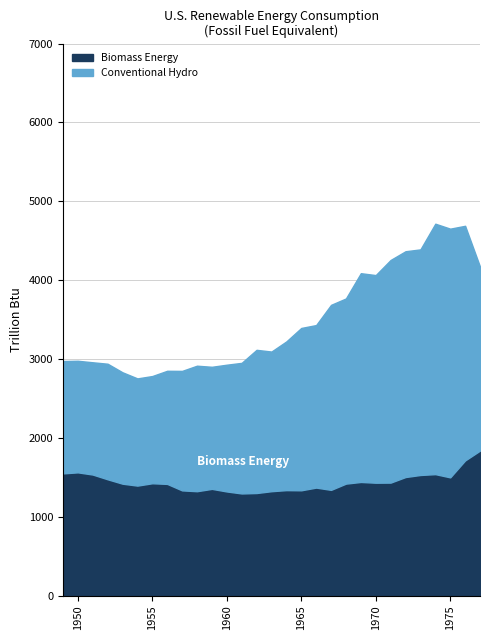

The value of Biomass Energy at 1960 is 1942.0. True or false?

False